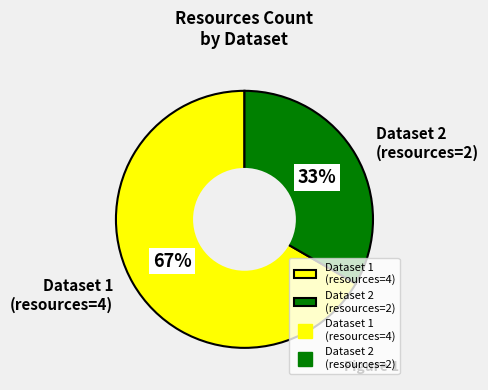

What percentage is the Dataset 1 (resources=4) slice, to the nearest percent?

67%